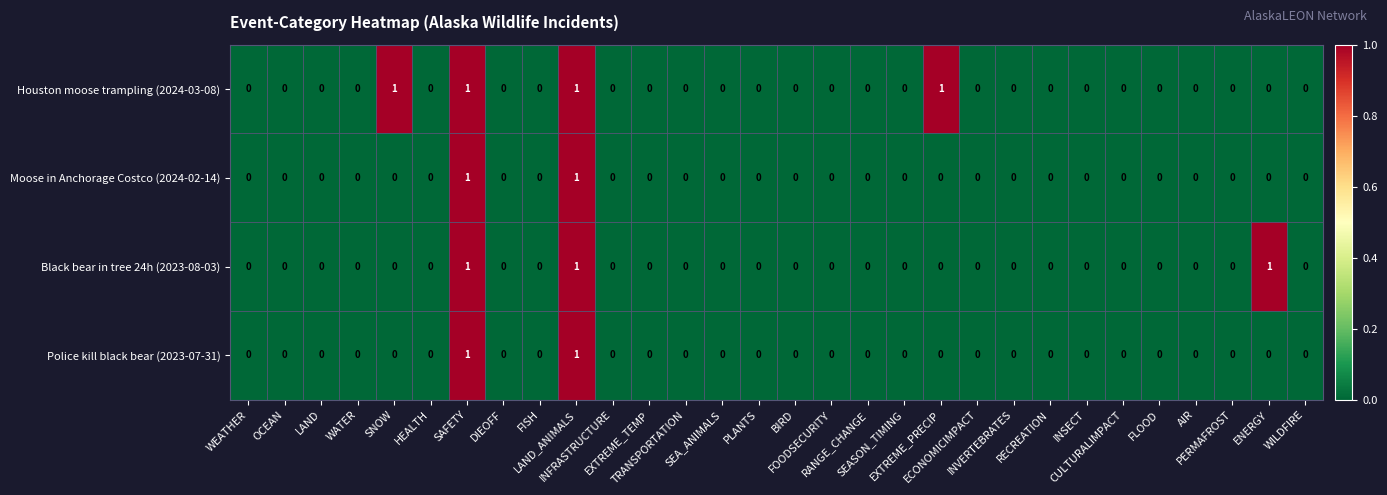

Count the Police kill black bear (2023-07-31) values in the range 0 to 1.

30